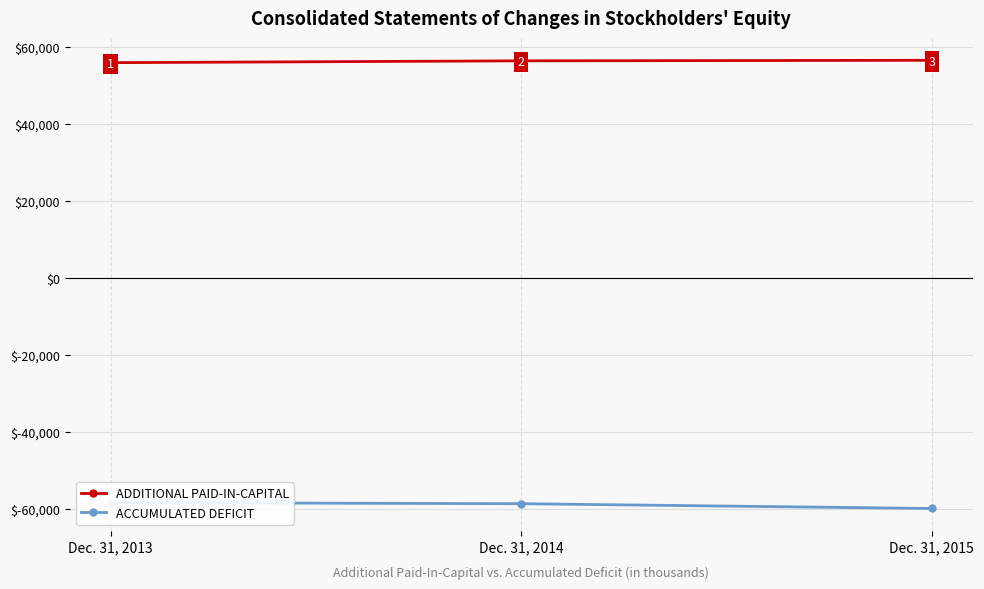

What is the difference between the maximum and minimum values in the ADDITIONAL PAID-IN-CAPITAL series?

615